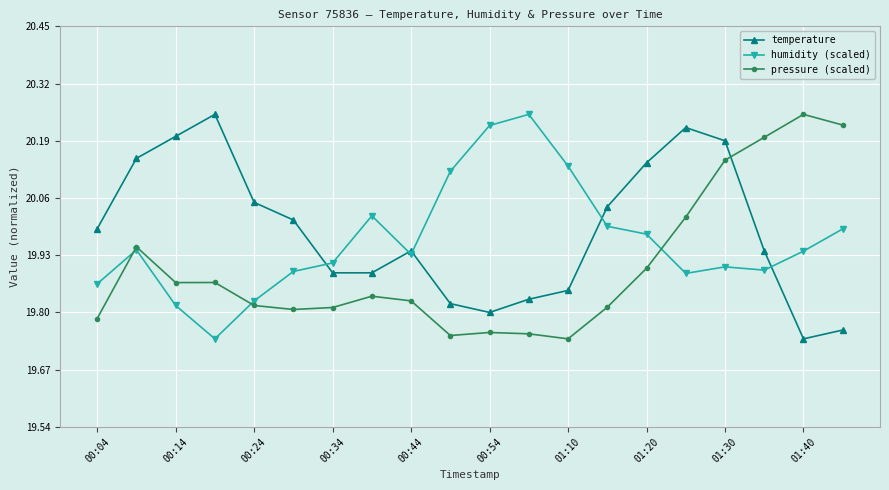

At how many categories does at least one series exceed 19?

20